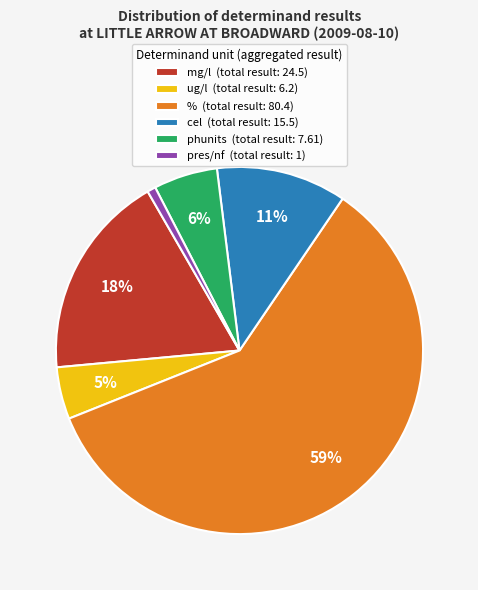

Which category accounts for the majority?

% (total result: 80.4)